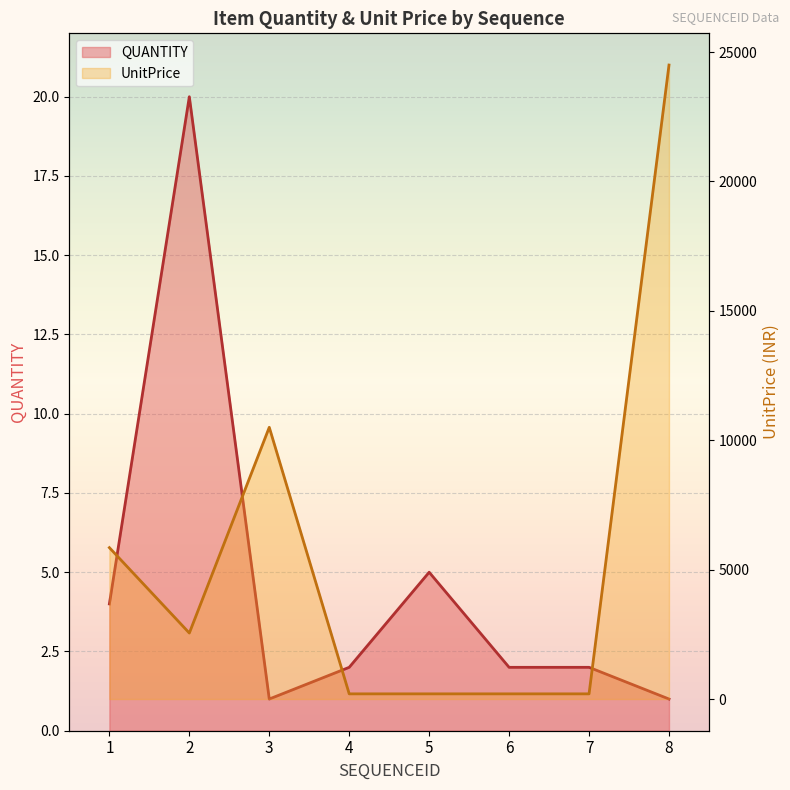

Reading right to left, transcribe all the data shown in this chart.

QUANTITY: 8=1	7=2	6=2	5=5	4=2	3=1	2=20	1=4
UnitPrice: 8=24500	7=200	6=200	5=200	4=200	3=10500	2=2550	1=5850